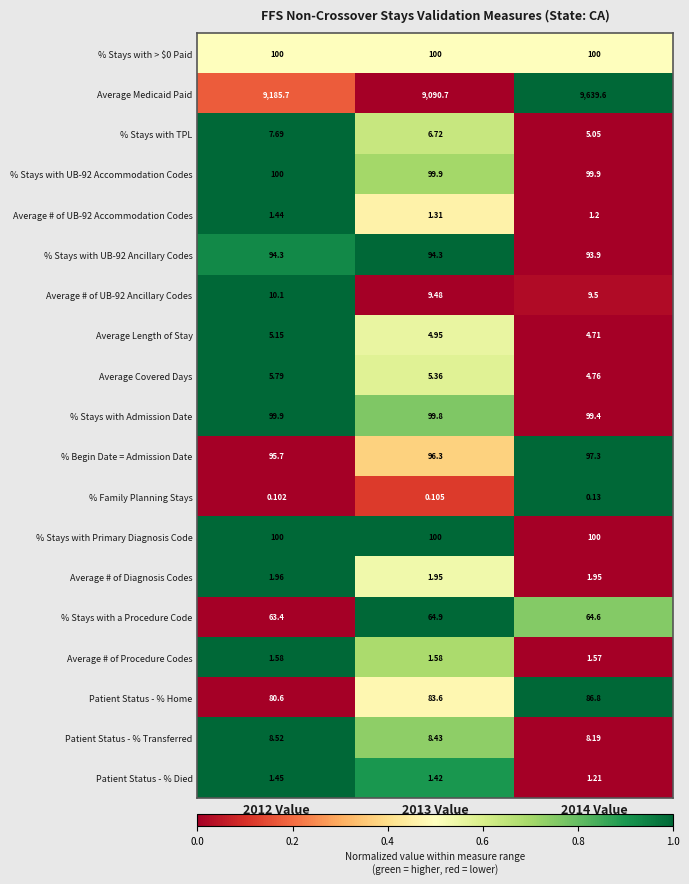

Is the value of % Stays with a Procedure Code at 2014 Value greater than the value of % Stays with UB-92 Accommodation Codes at 2013 Value?

No